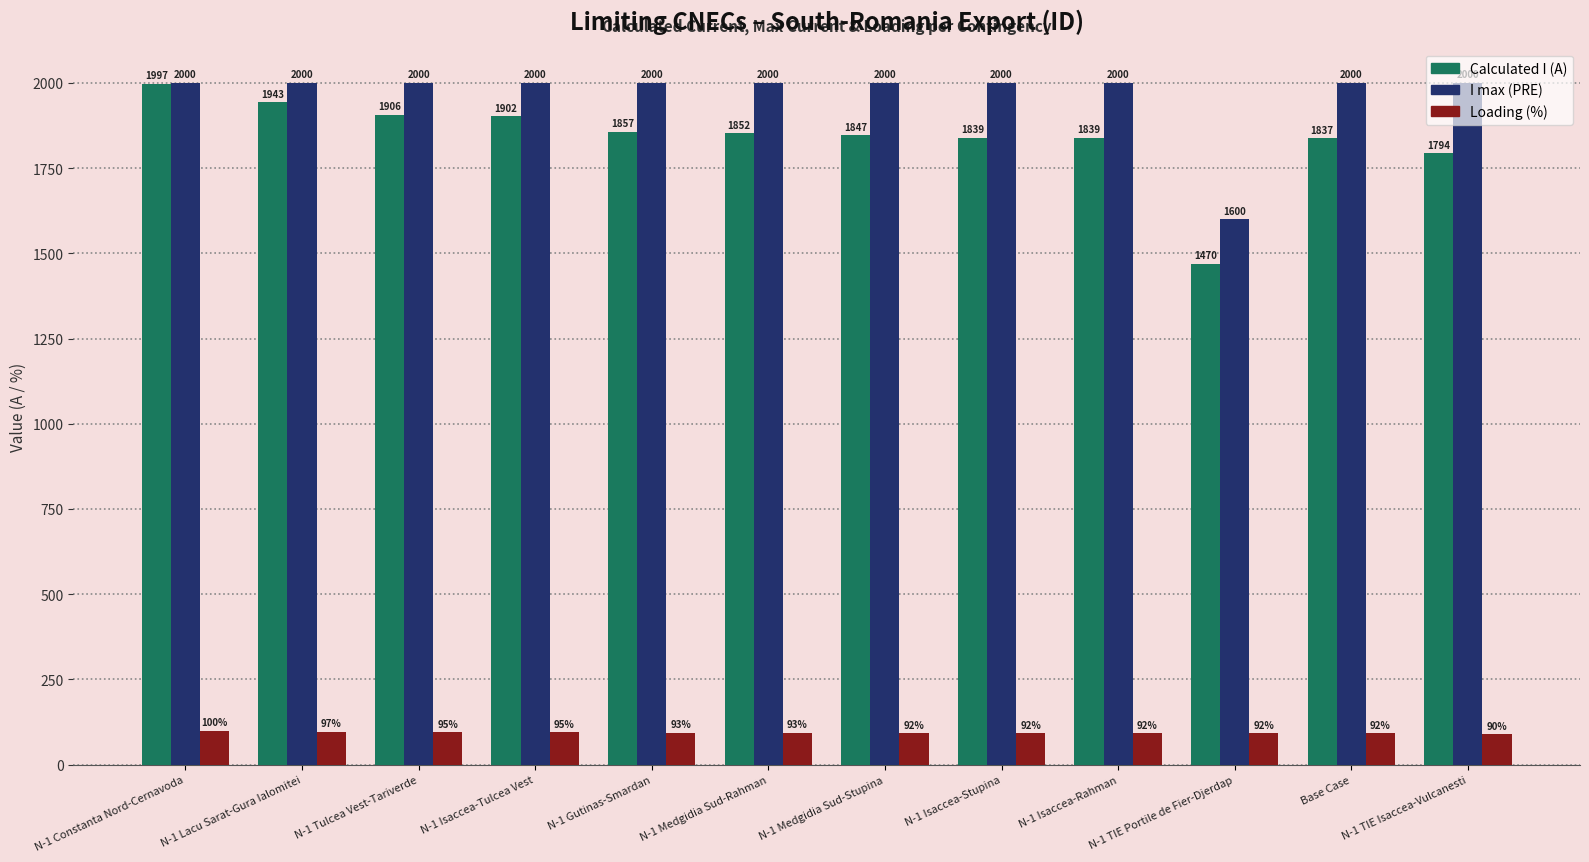

How many Loading (%) values are between 92 and 95?

9